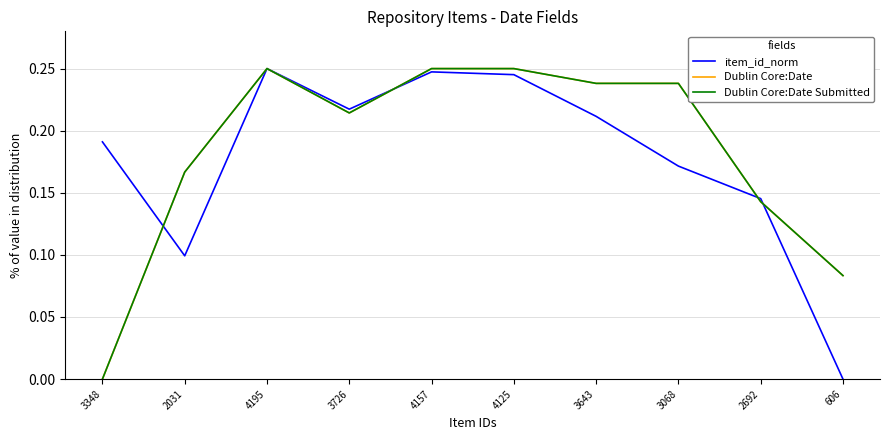

Does the chart have visible grid lines?

Yes